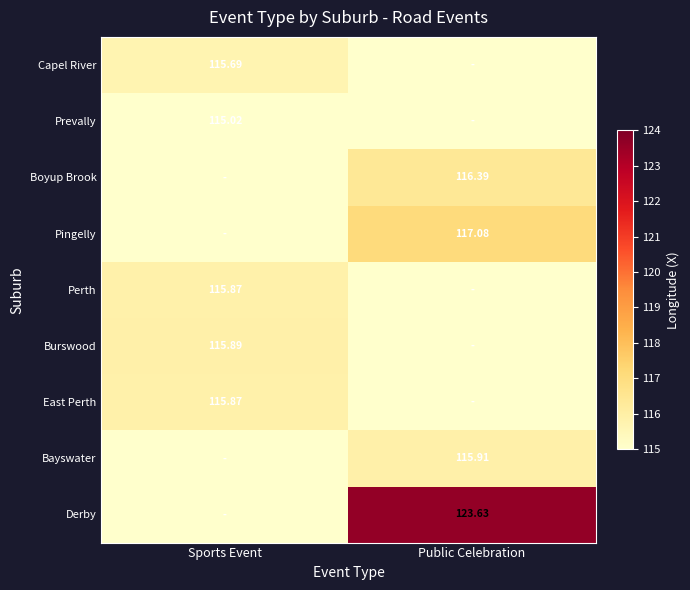

At which category does the chart reach its peak across all series?

Public Celebration